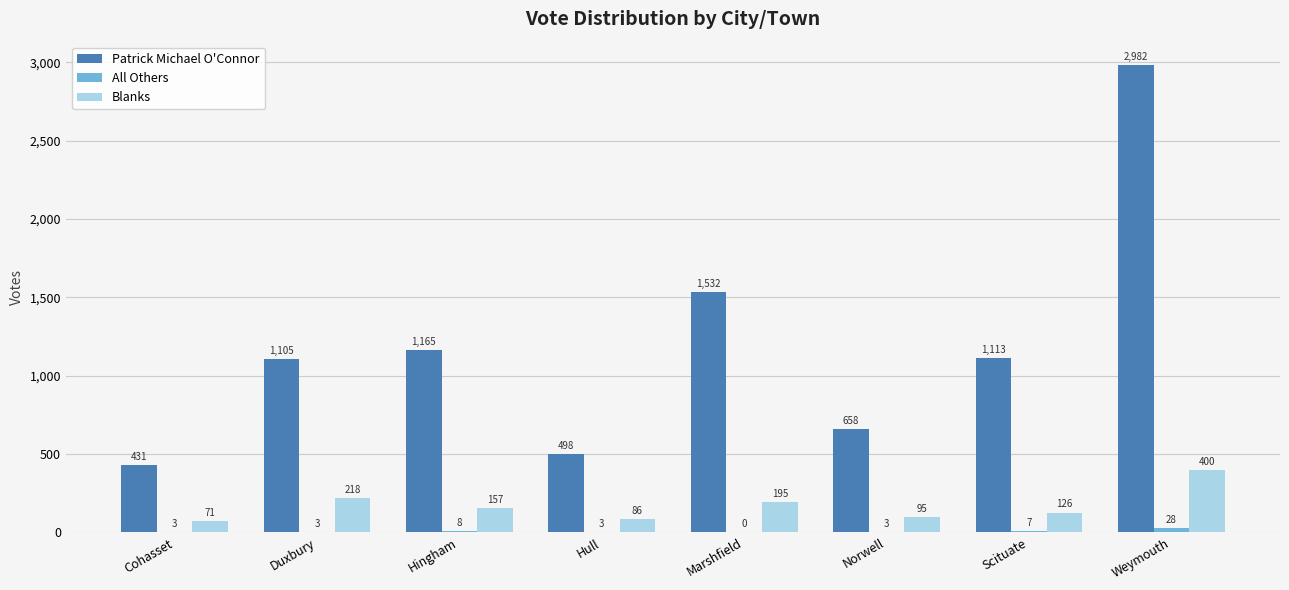

Which label corresponds to the largest value in the chart?

Weymouth